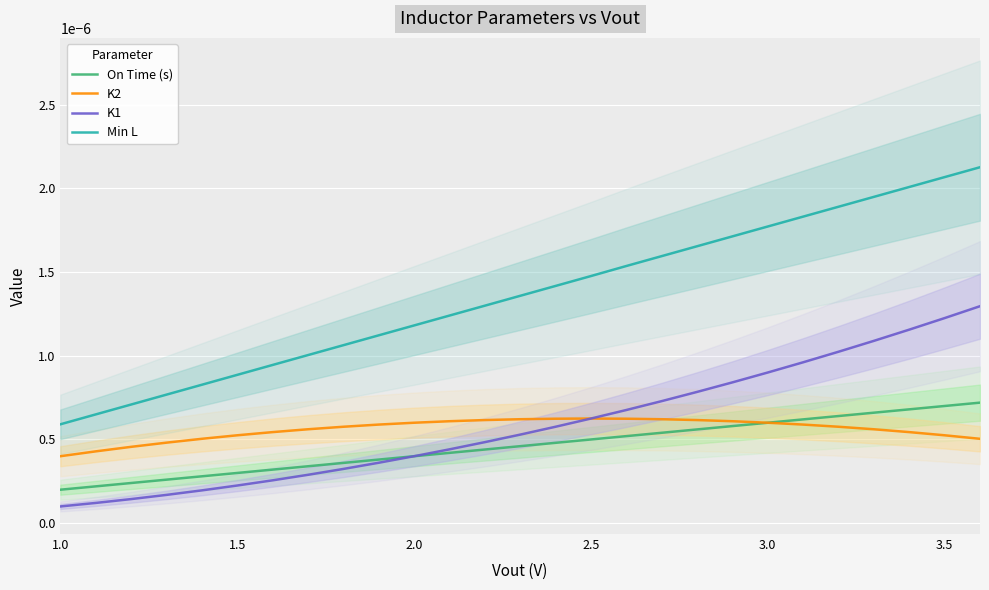

Reading right to left, extract all data points from this chart.

On Time (s): 0.0	0.0	0.0	0.0	0.0	0.0	0.0	0.0	0.0	0.0	0.0	0.0	0.0	0.0	0.0	0.0	0.0	0.0	0.0	0.0	0.0	0.0	0.0	0.0	0.0	0.0	0.0
K2: 0.0	0.0	0.0	0.0	0.0	0.0	0.0	0.0	0.0	0.0	0.0	0.0	0.0	0.0	0.0	0.0	0.0	0.0	0.0	0.0	0.0	0.0	0.0	0.0	0.0	0.0	0.0
K1: 0.0	0.0	0.0	0.0	0.0	0.0	0.0	0.0	0.0	0.0	0.0	0.0	0.0	0.0	0.0	0.0	0.0	0.0	0.0	0.0	0.0	0.0	0.0	0.0	0.0	0.0	0.0
Min L: 0.0	0.0	0.0	0.0	0.0	0.0	0.0	0.0	0.0	0.0	0.0	0.0	0.0	0.0	0.0	0.0	0.0	0.0	0.0	0.0	0.0	0.0	0.0	0.0	0.0	0.0	0.0